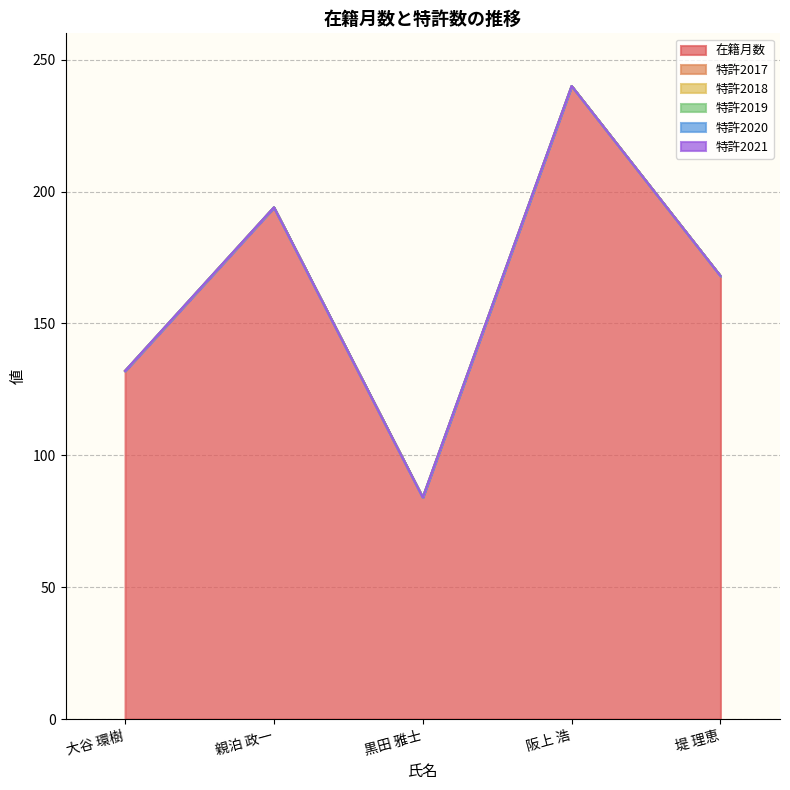

True or false: 特許2018 and 特許2021 cross at least once.

False